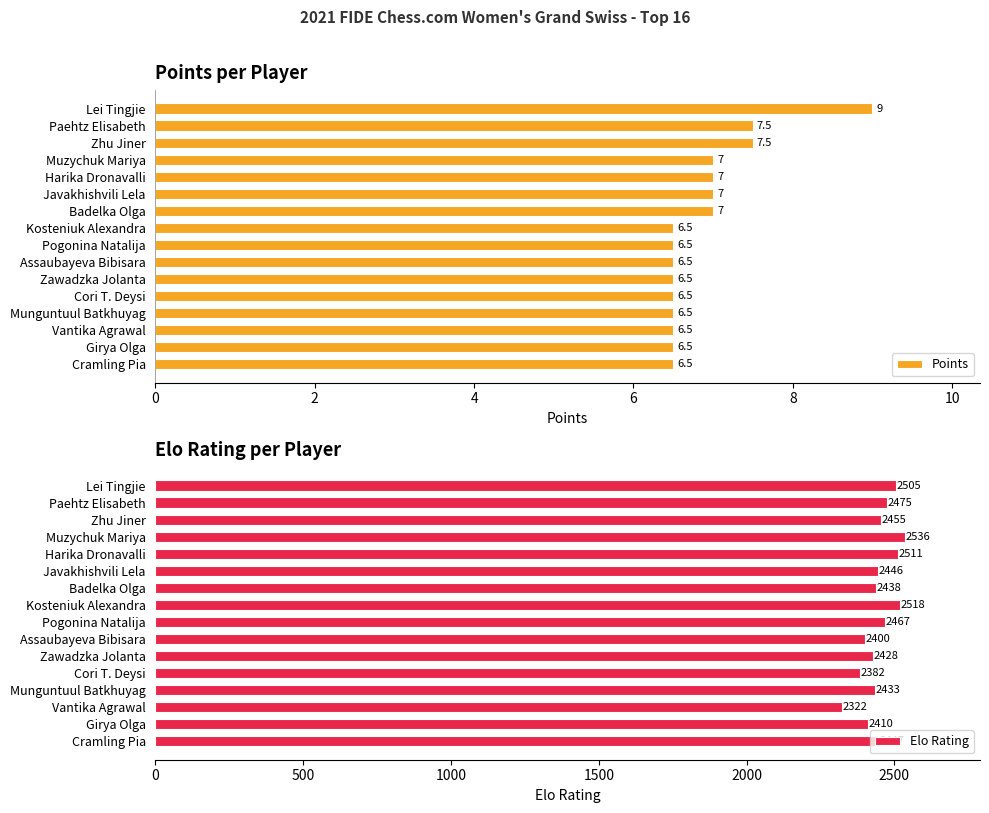

True or false: Points has a value of 2.7 at Cramling Pia.

False